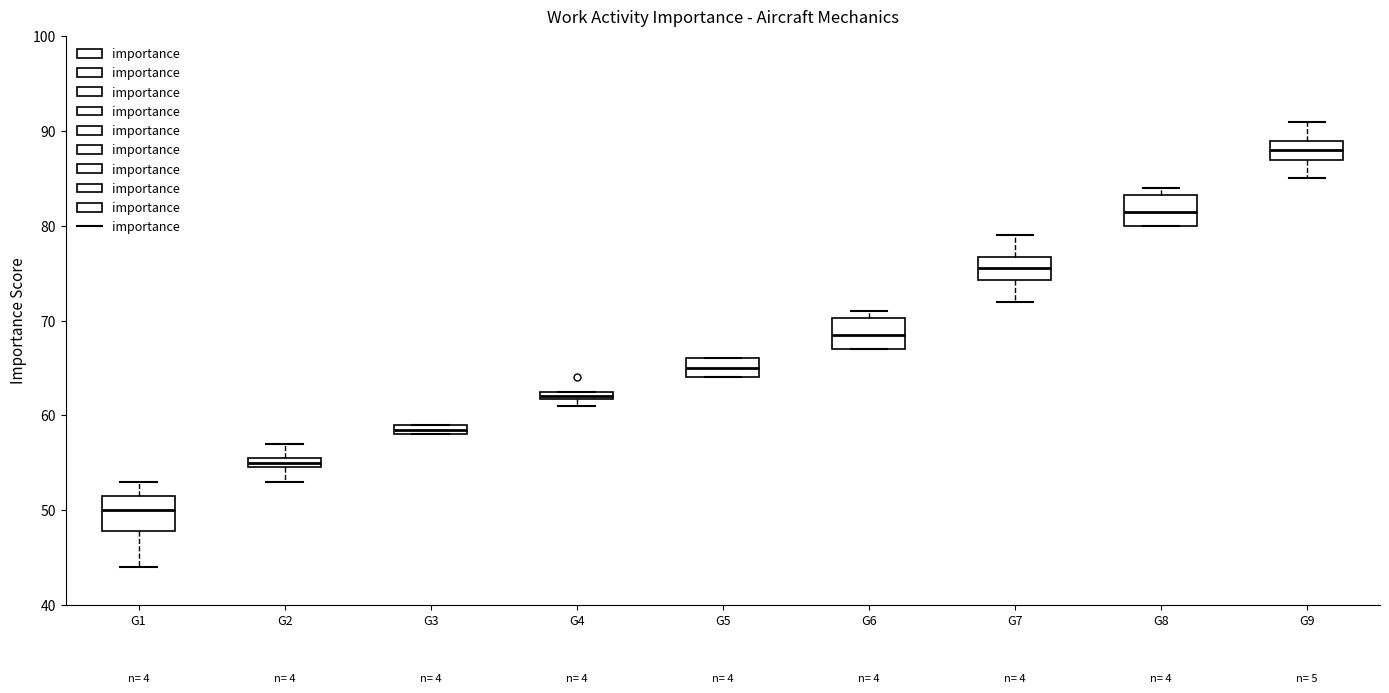

Which box's median line is the lowest?

G1